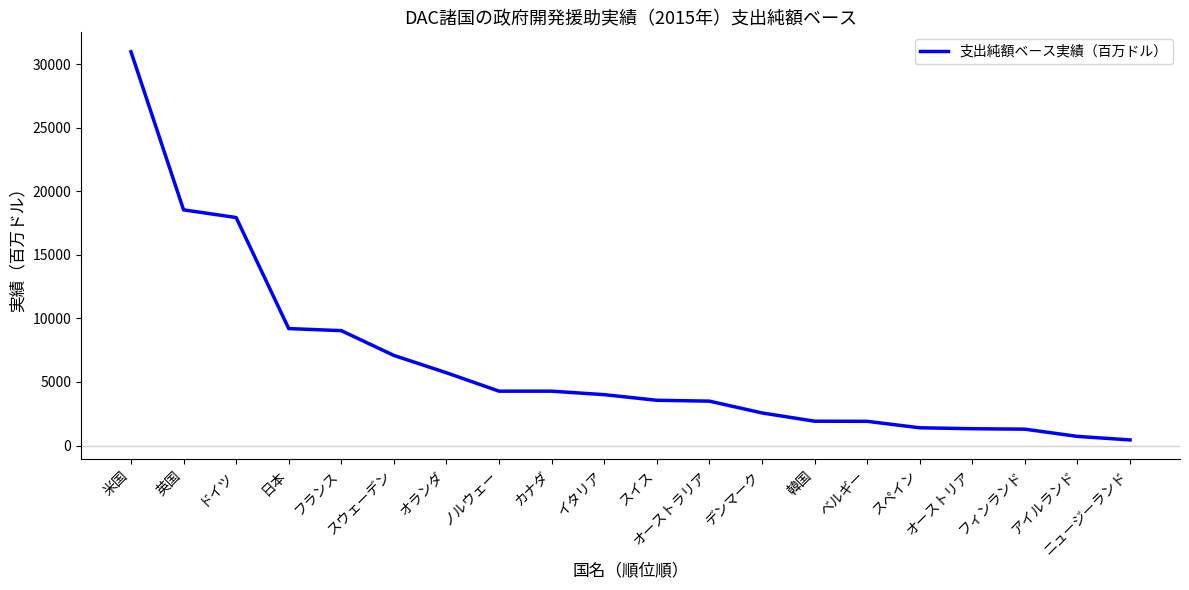

Does the chart have visible grid lines?

No